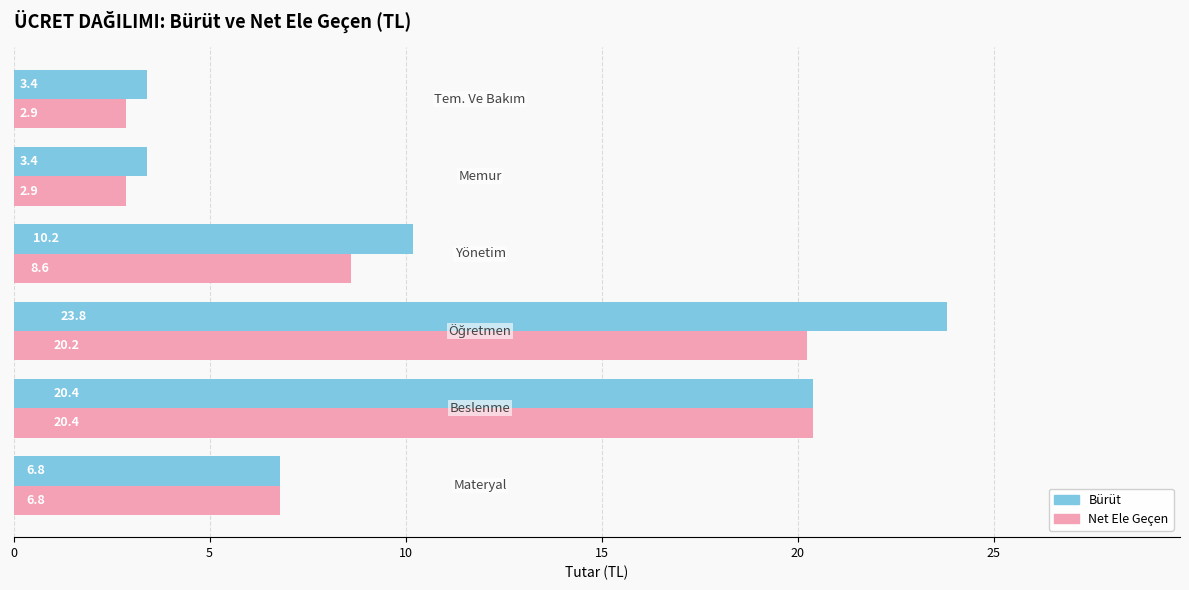

Which series has the largest total across all categories?

Bürüt